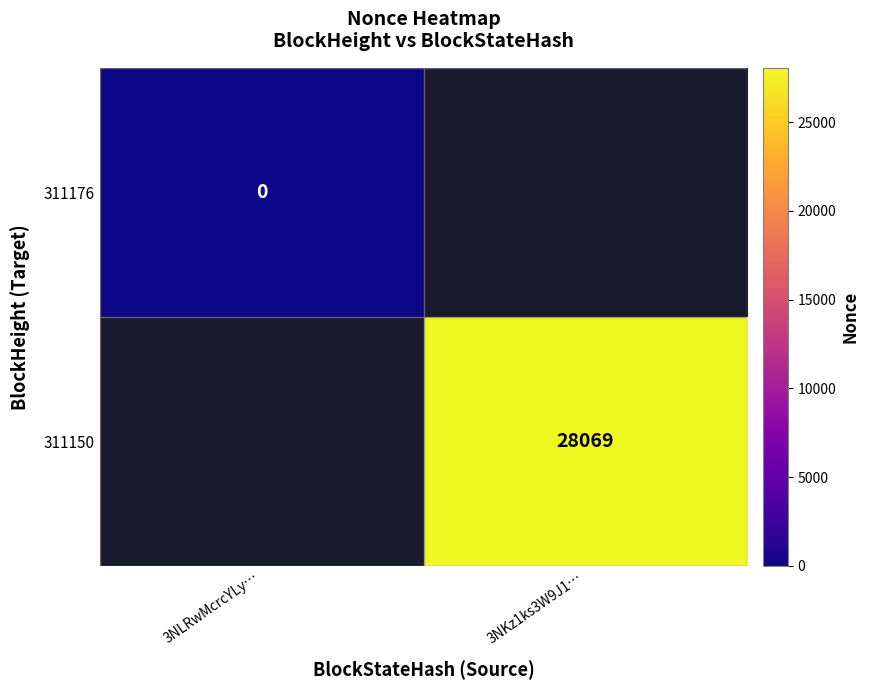

Is it true that 311150 equals 49851 at 3NKz1ks3W9J1…?

False